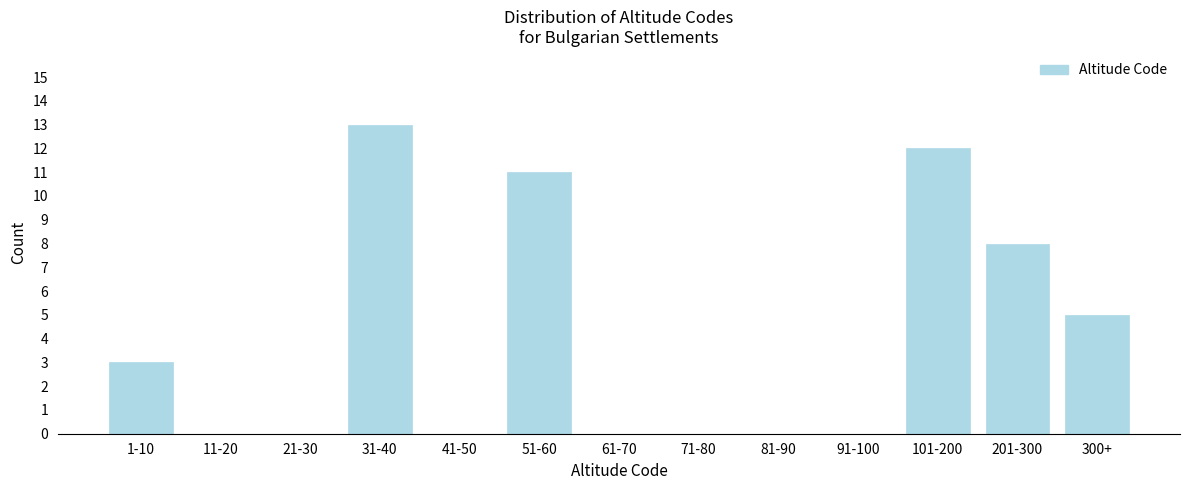

Reading left to right, transcribe all the data shown in this chart.

1-10=3	11-20=0	21-30=0	31-40=13	41-50=0	51-60=11	61-70=0	71-80=0	81-90=0	91-100=0	101-200=12	201-300=8	300+=5